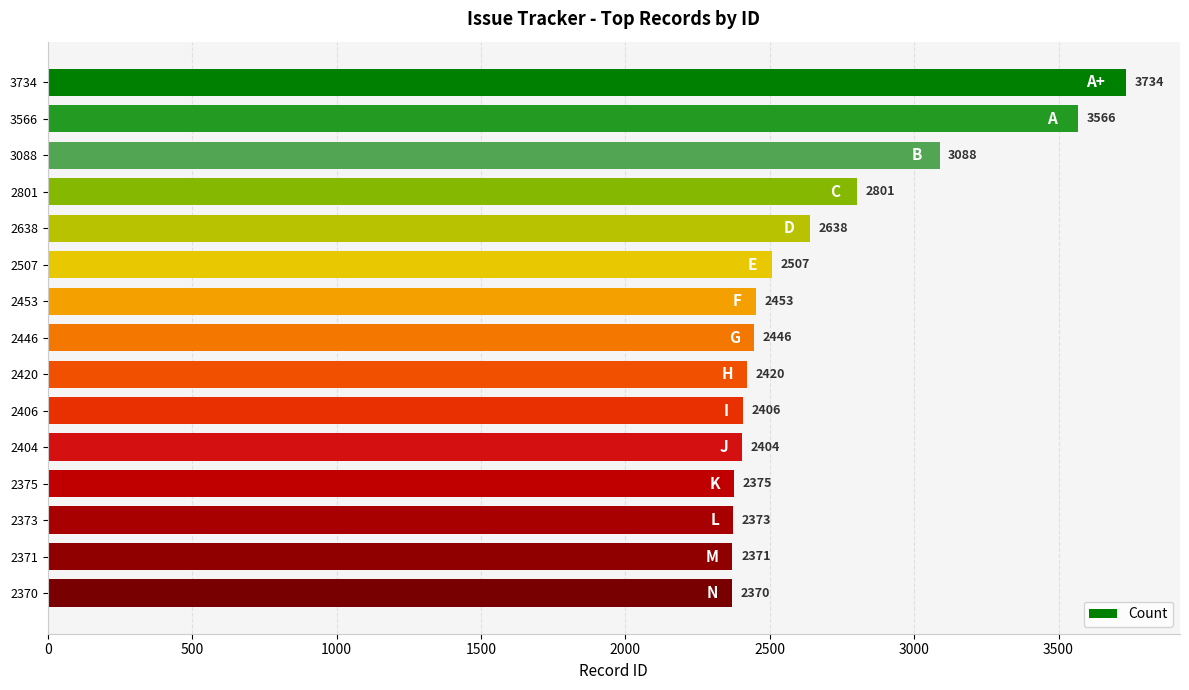

Which has a higher value, 2404 or 2373?

2404